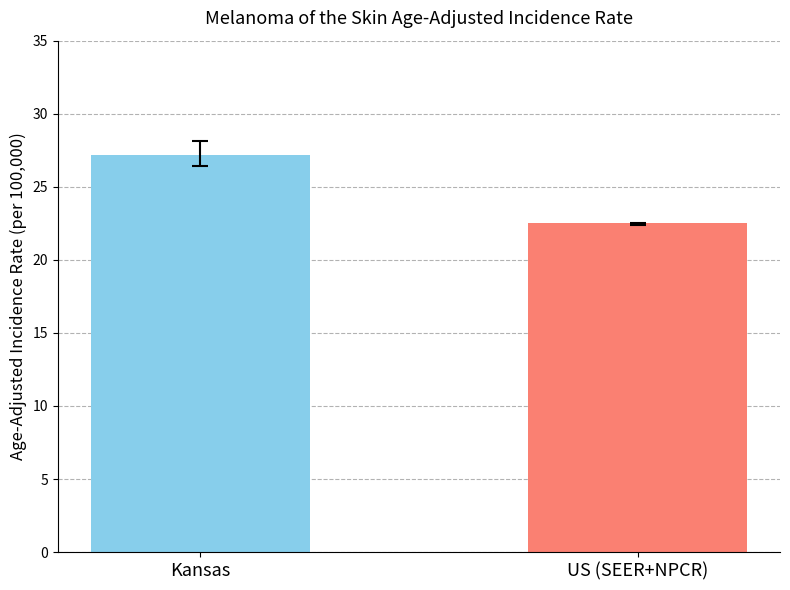

What is the average value?

24.9